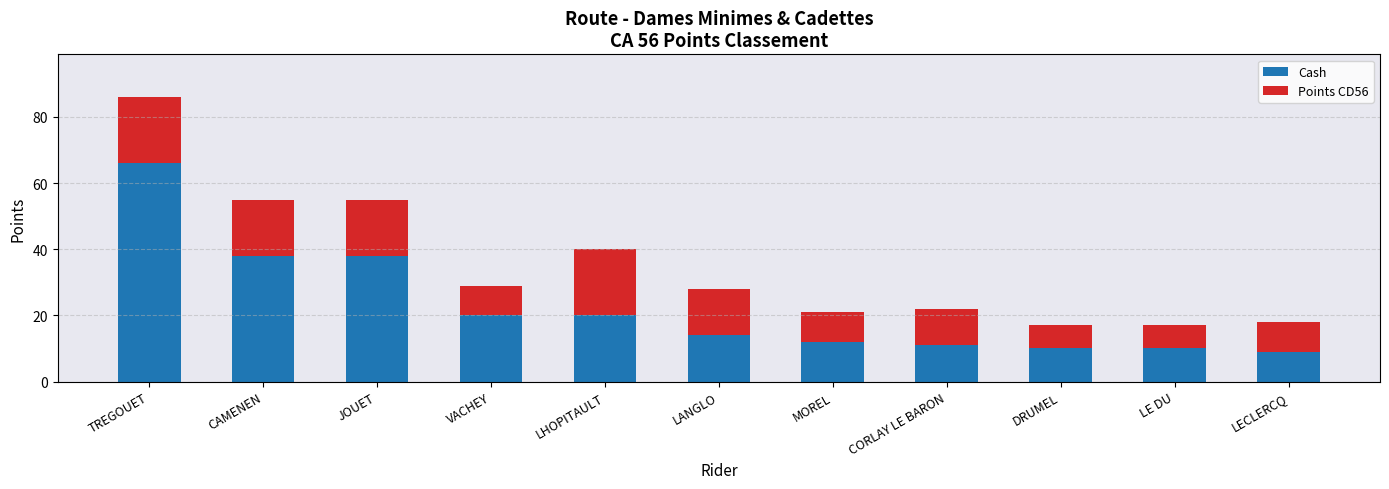

Count the number of data series in this chart.

2